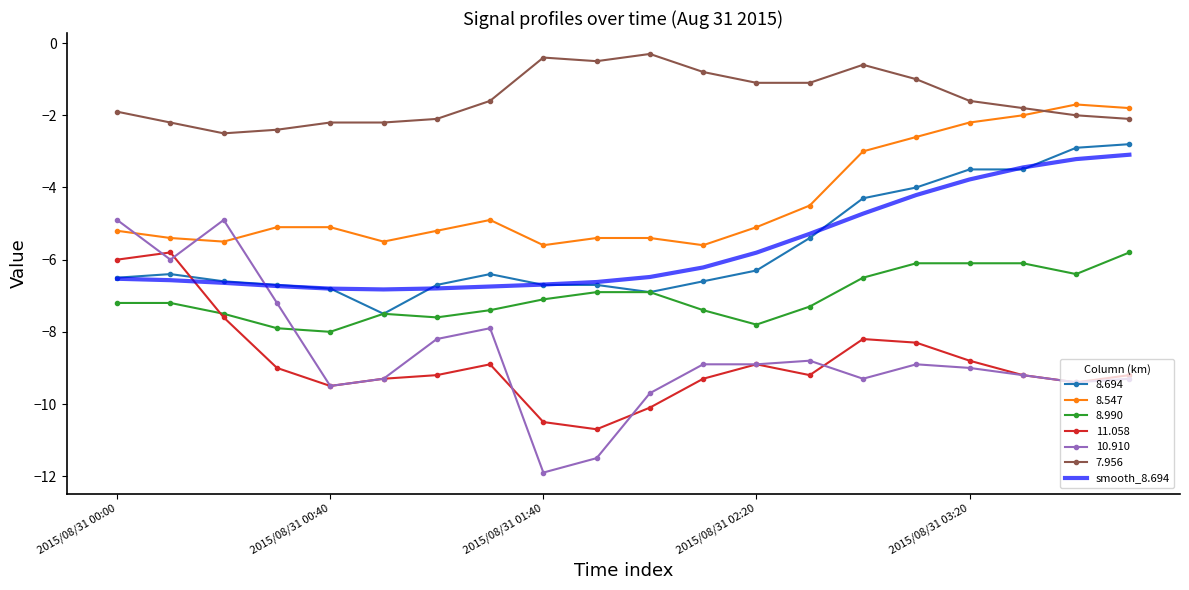

What is the maximum value for 8.694?

-2.8